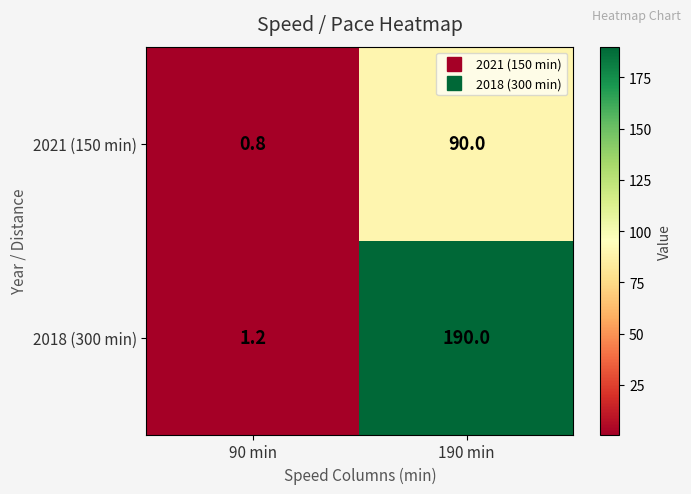

Which label corresponds to the largest value in the chart?

190 min